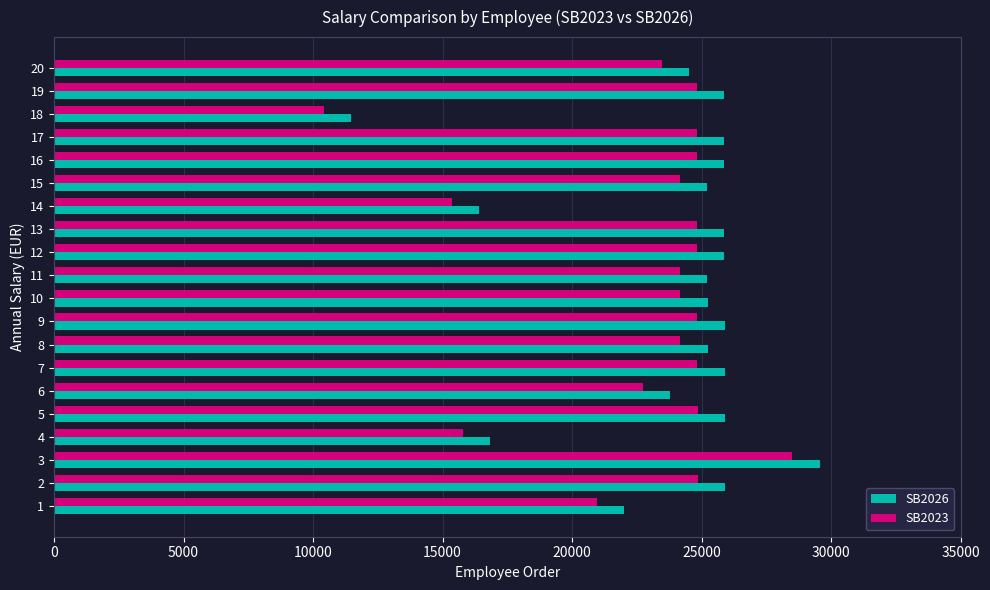

Which series has the widest spread of values?

SB2026